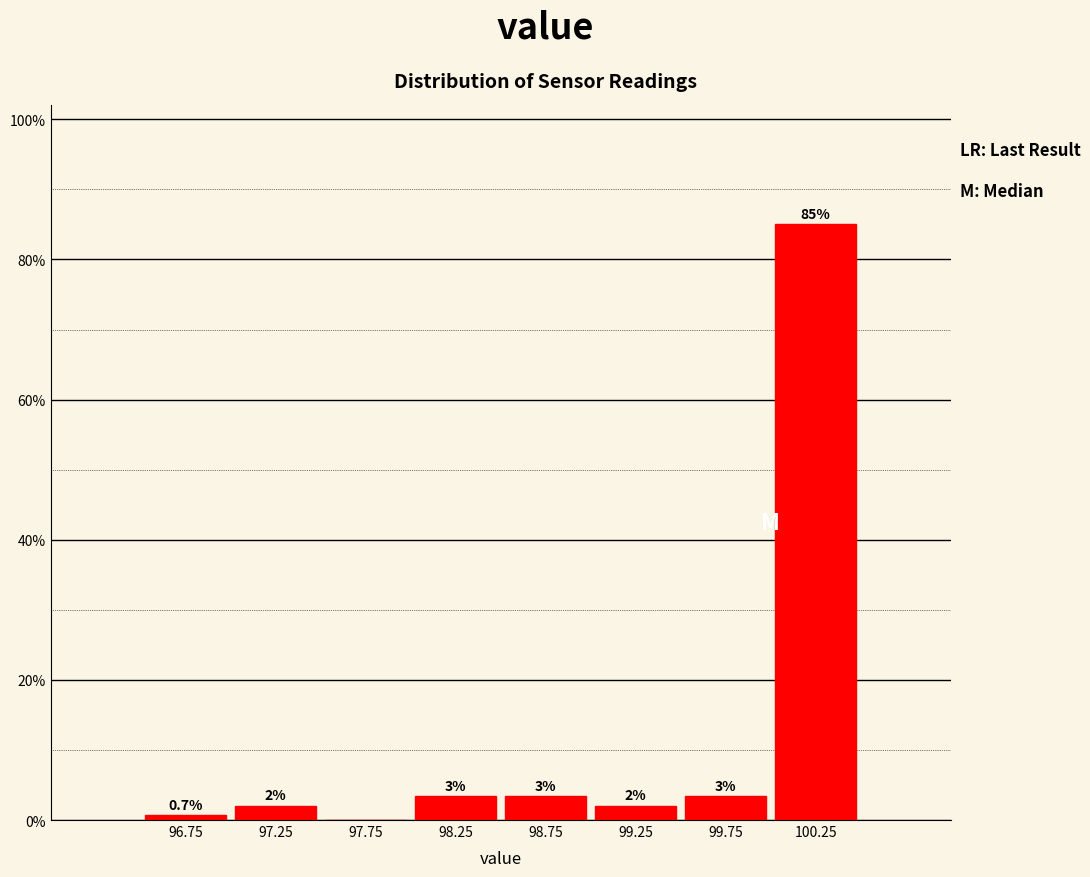

Which range on the x-axis has the tallest bar?

100.0 to 100.5